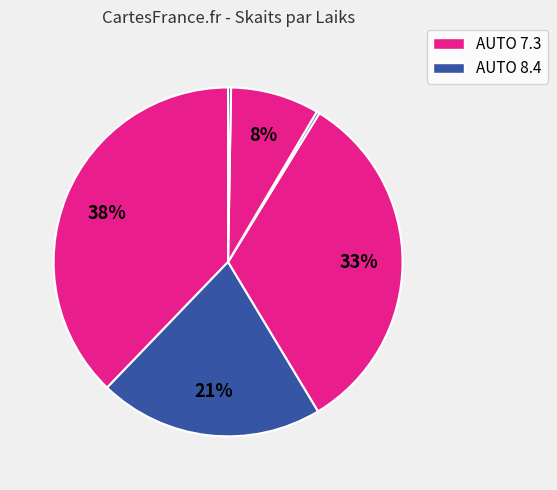

What is the smallest slice in the pie chart?

15:18:50 (1)